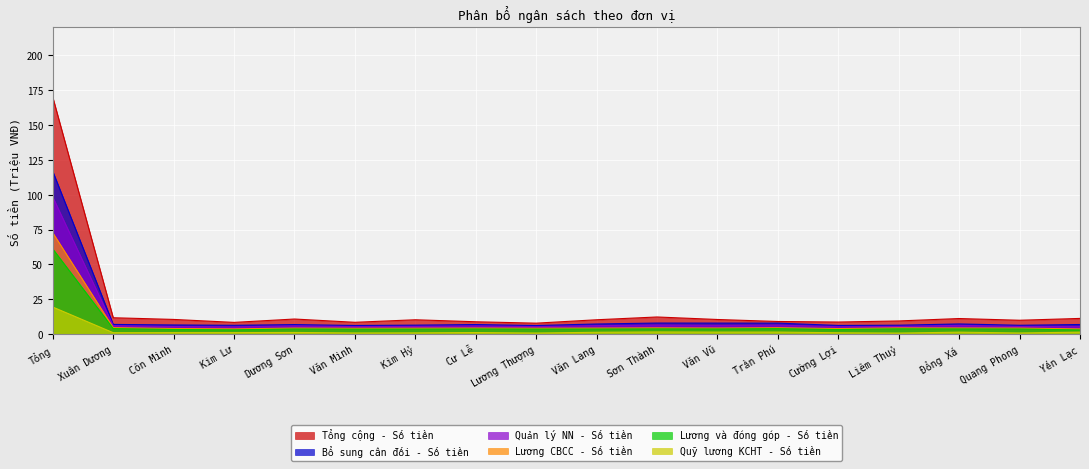

How many lines are shown in the chart?

6